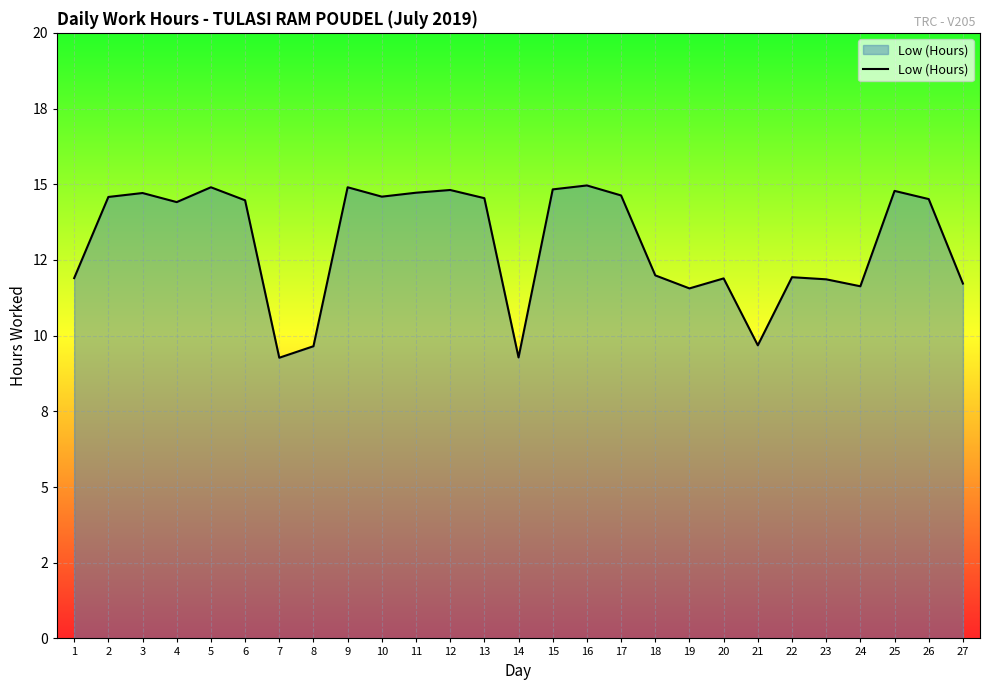

How many points are lower than both their immediate neighbors (excluding endpoints)?

7